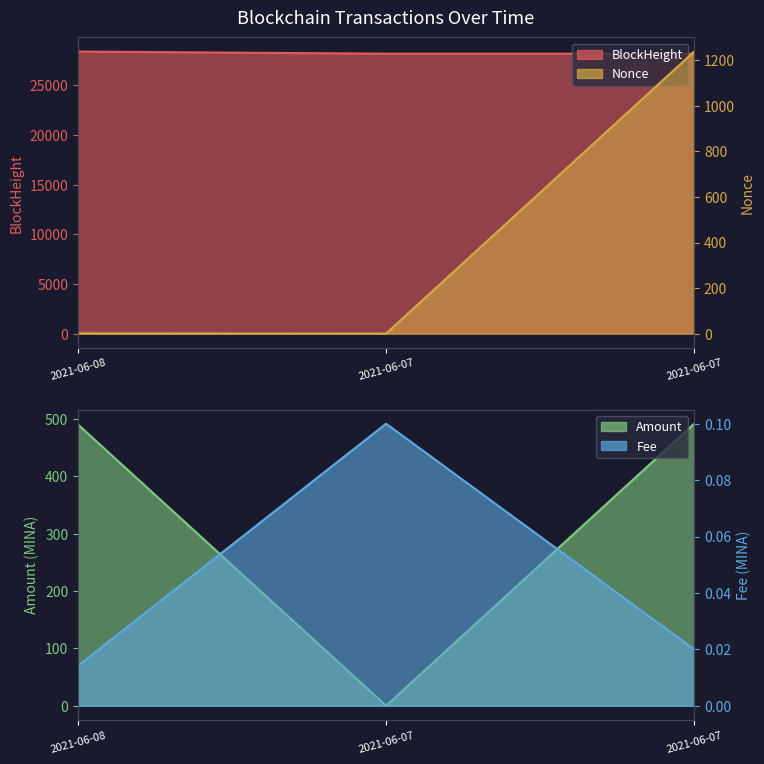

What is the difference between the maximum and minimum values in the BlockHeight series?

218.0